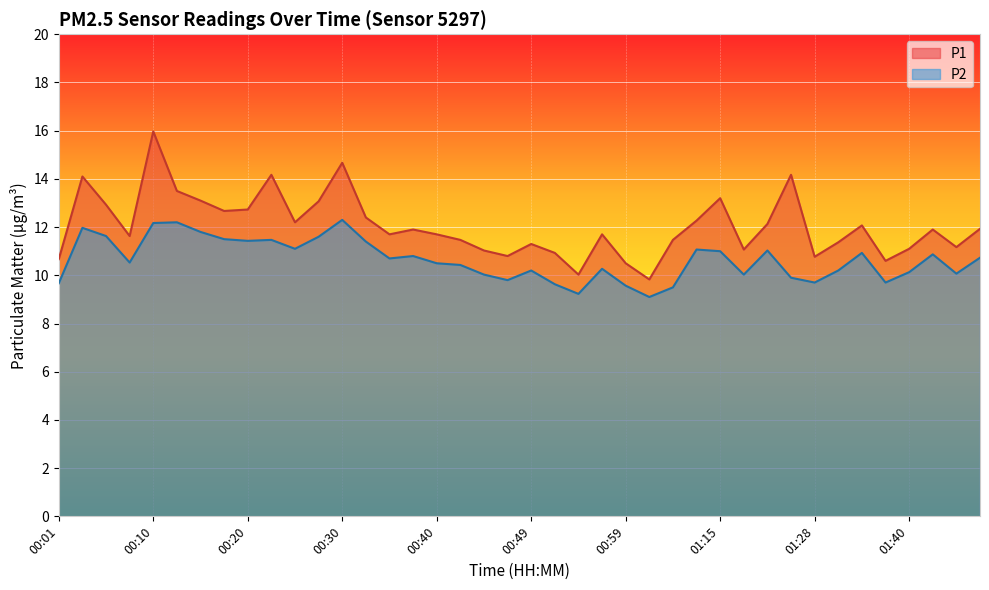

What is the label of the 15th point from the left?

00:35